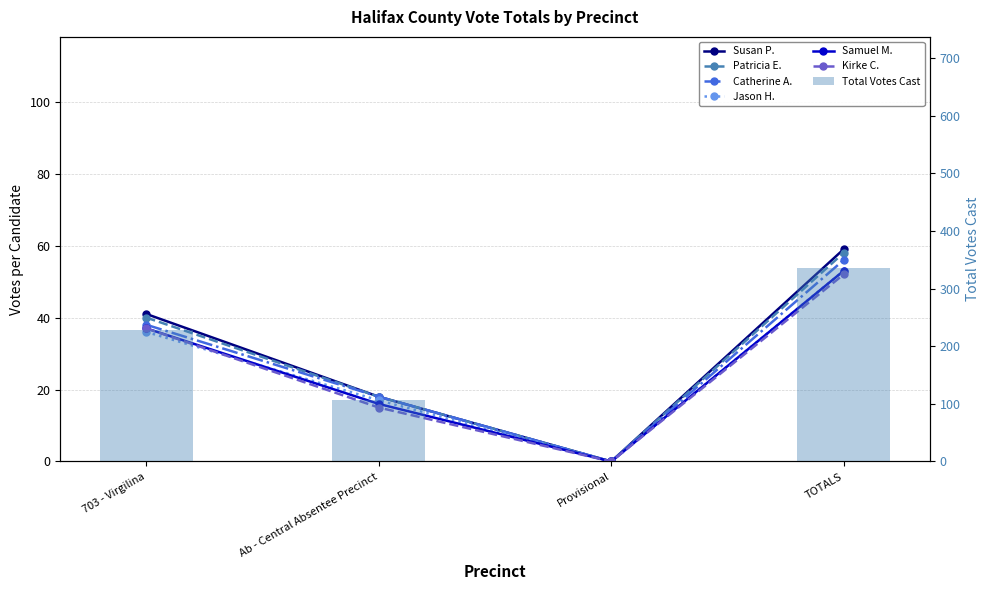

At how many categories does at least one series exceed 15?

3